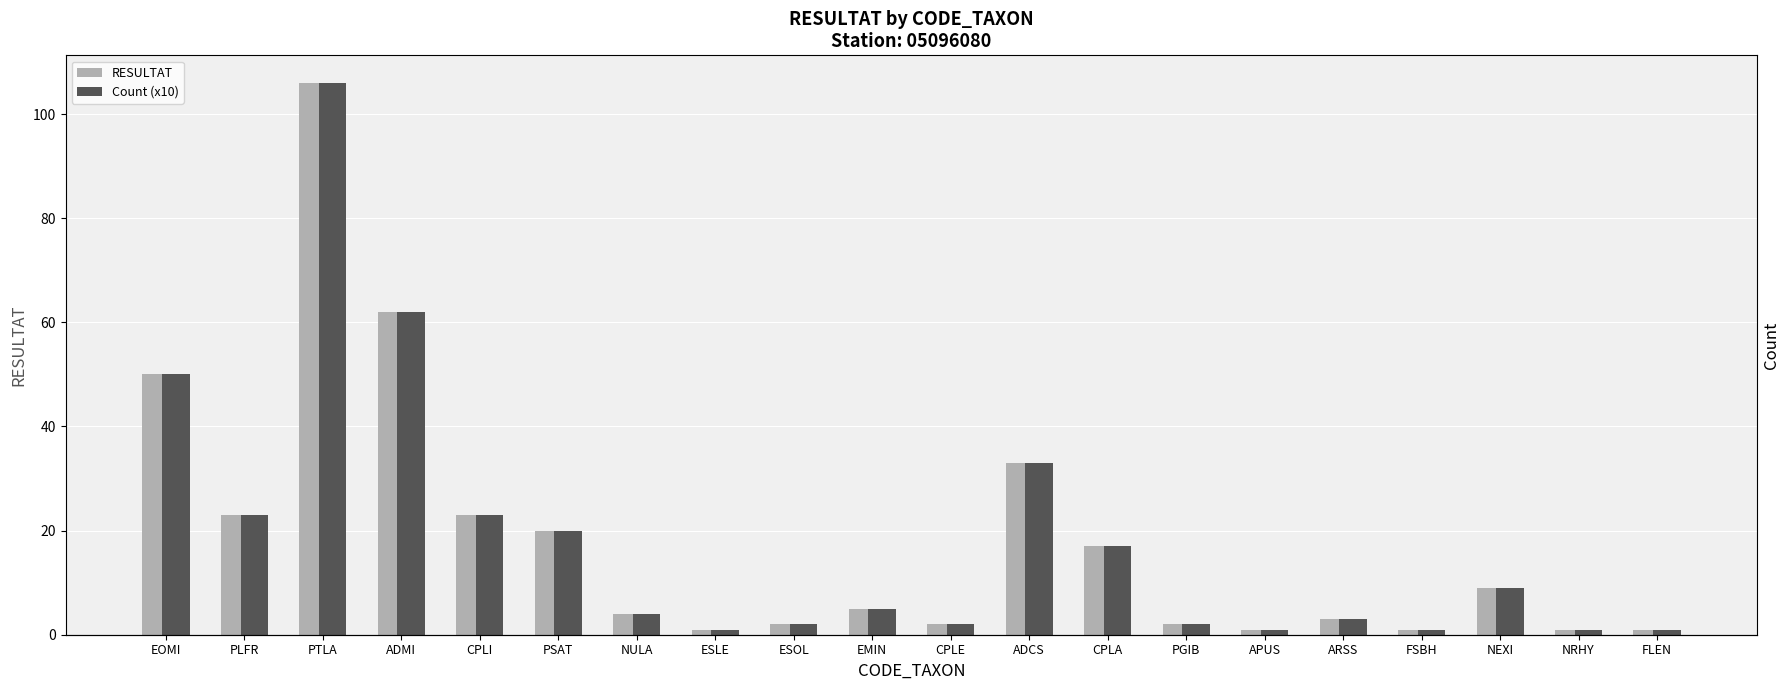

Where is RESULTAT nearest to the value 53?

EOMI